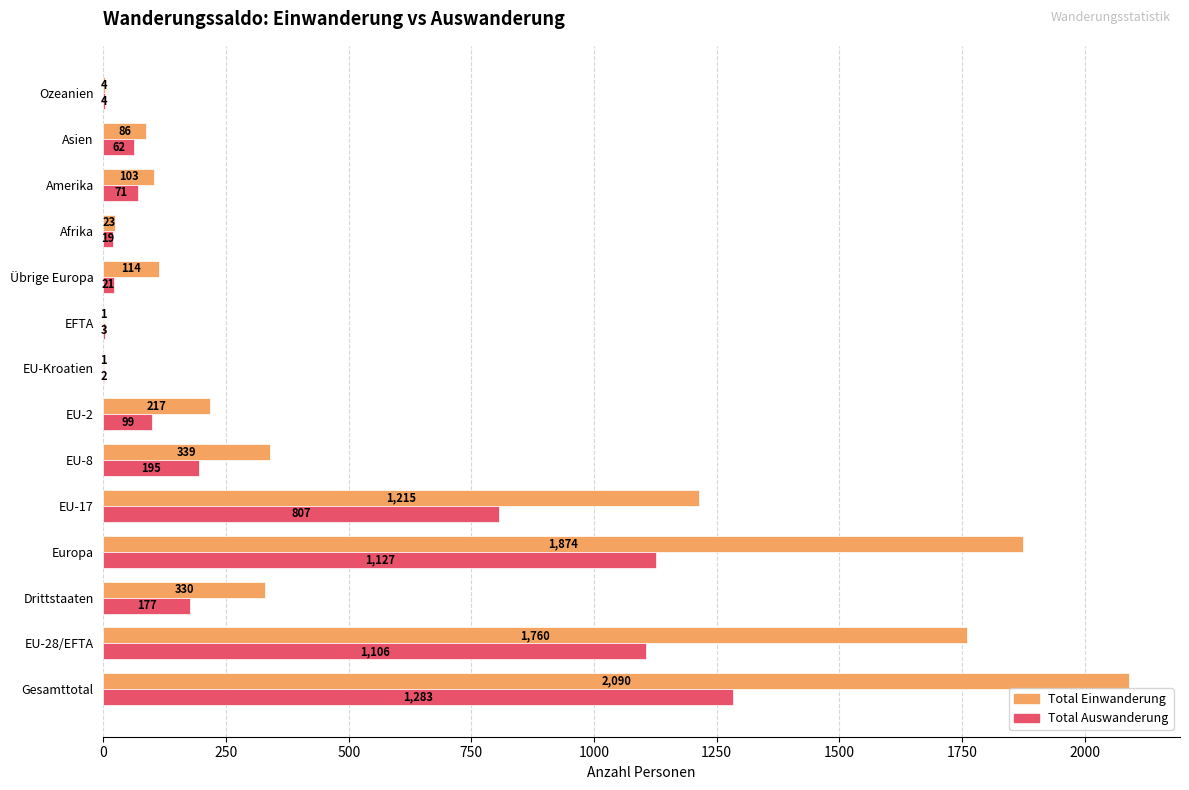

Read the Total Einwanderung value at Amerika.

103